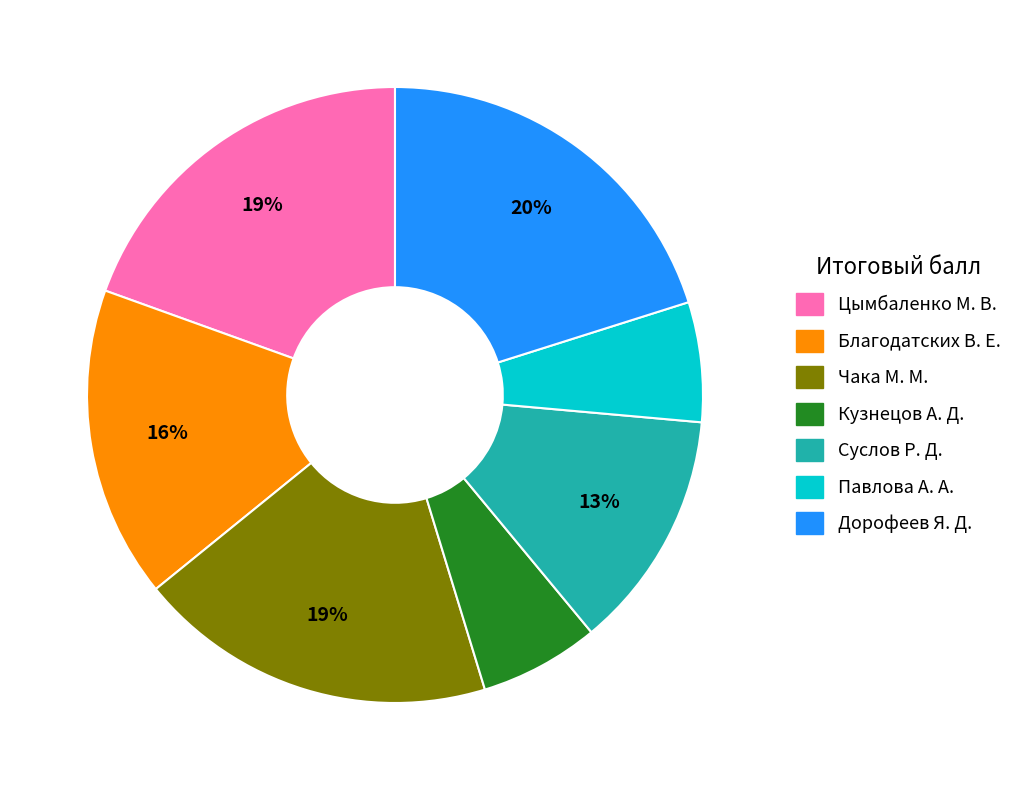

Between Цымбаленко М. В. and Кузнецов А. Д., which is larger?

Цымбаленко М. В.